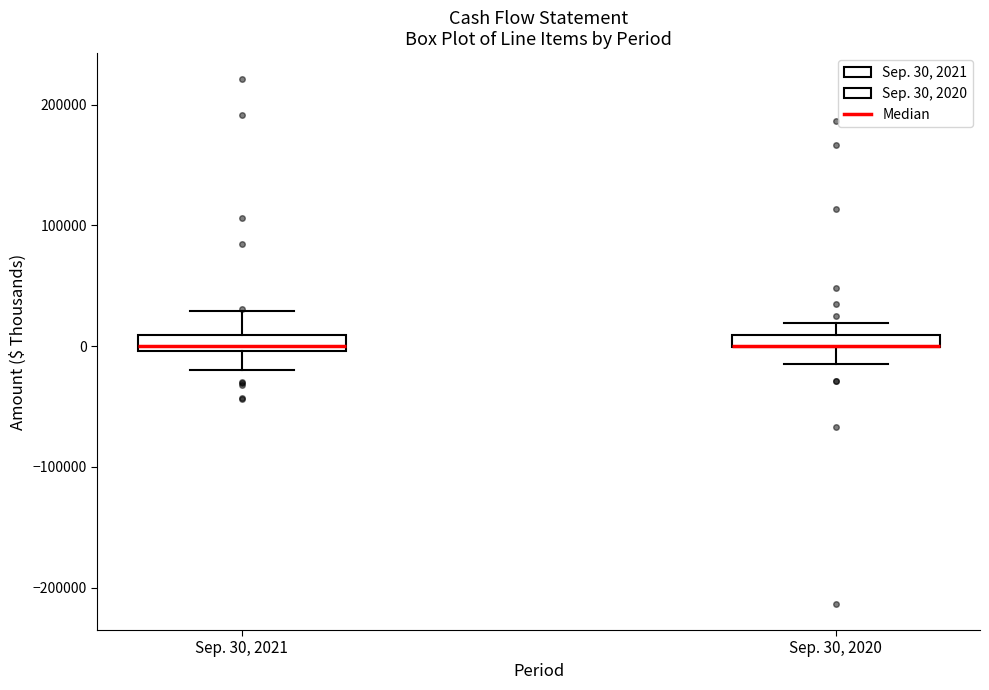

Where is the lower edge of the box for Sep. 30, 2020 on the y-axis? The values are not printed on the chart, so give them approximately, as read against the axis.

0